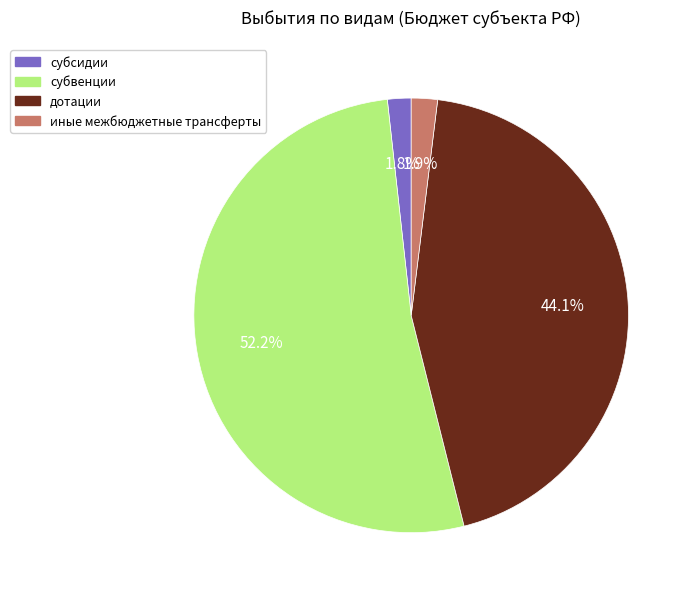

To the nearest percent, what is the average slice percentage?

25%